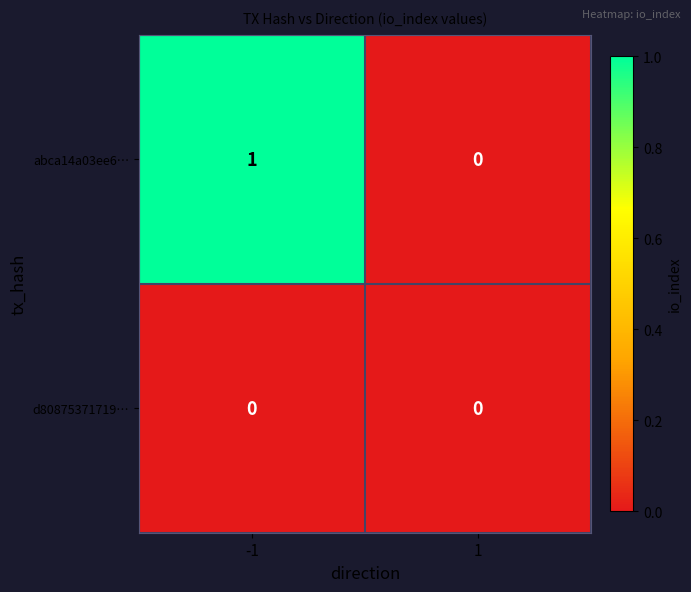

How many data points does each series have?

2